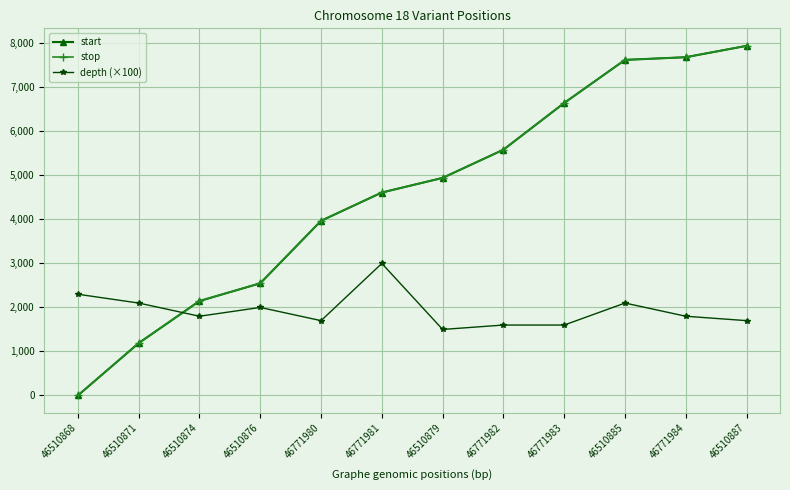

What is the average value of the start series?

4575